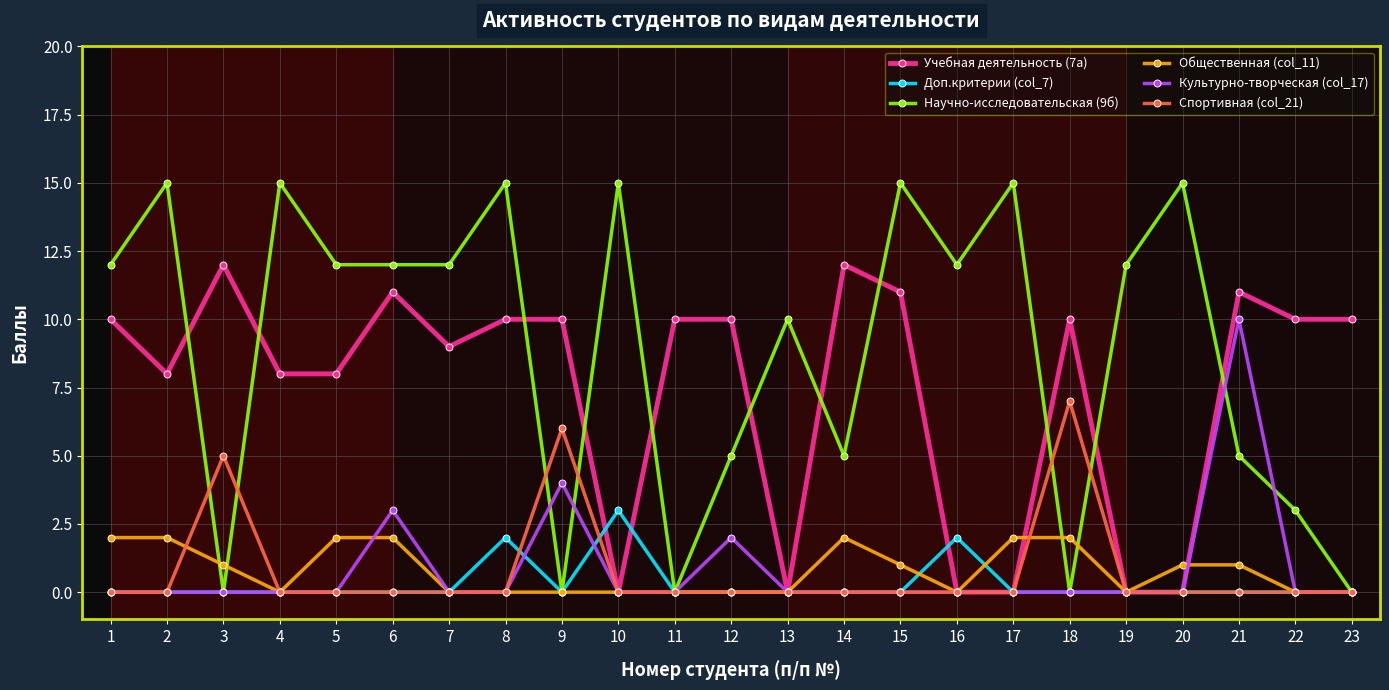

How many data points does each series have?

23